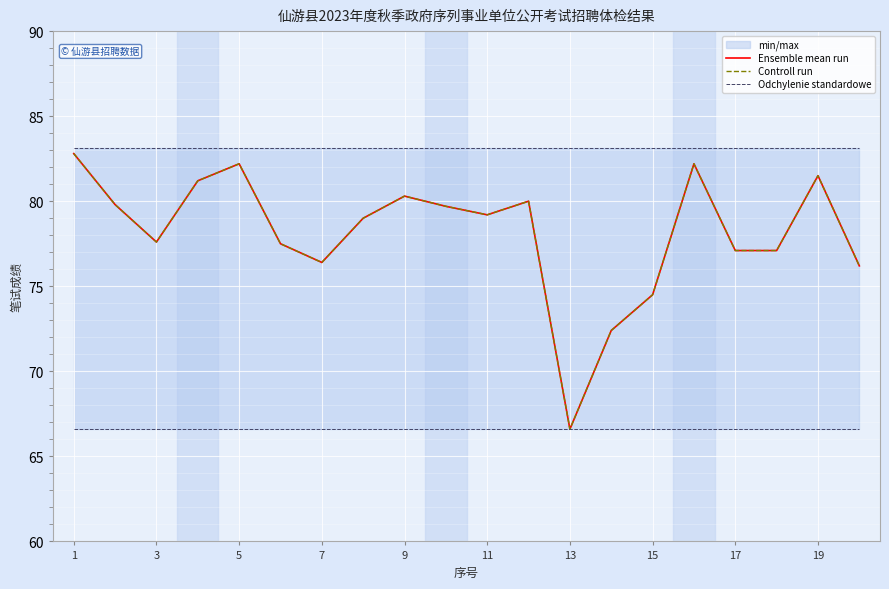

Reading left to right, transcribe all the data shown in this chart.

Ensemble mean run: 82.8	79.8	77.6	81.2	82.2	77.5	76.4	79.0	80.3	79.7	79.2	80.0	66.6	72.4	74.5	82.2	77.1	77.1	81.5	76.2
Controll run: 82.8	79.8	77.6	81.2	82.2	77.5	76.4	79.0	80.3	79.7	79.2	80.0	66.6	72.4	74.5	82.2	77.1	77.1	81.5	76.2
Odchylenie standardowe: 66.6	66.6	66.6	66.6	66.6	66.6	66.6	66.6	66.6	66.6	66.6	66.6	66.6	66.6	66.6	66.6	66.6	66.6	66.6	66.6